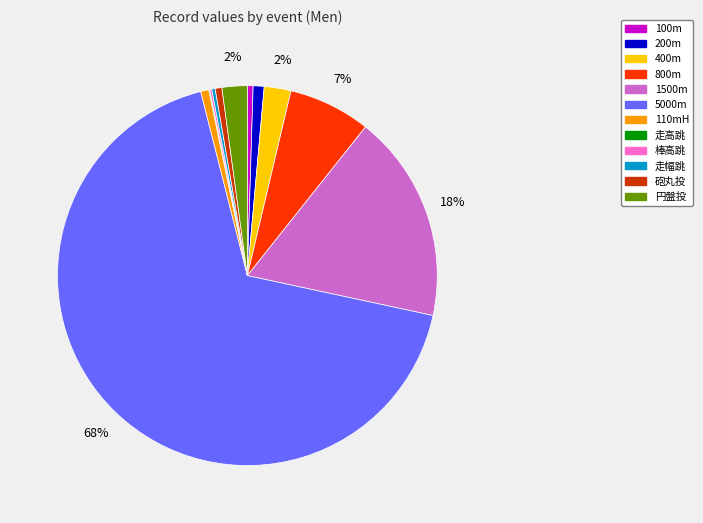

To the nearest percent, what is the difference between the largest and smallest slice percentages?

68%